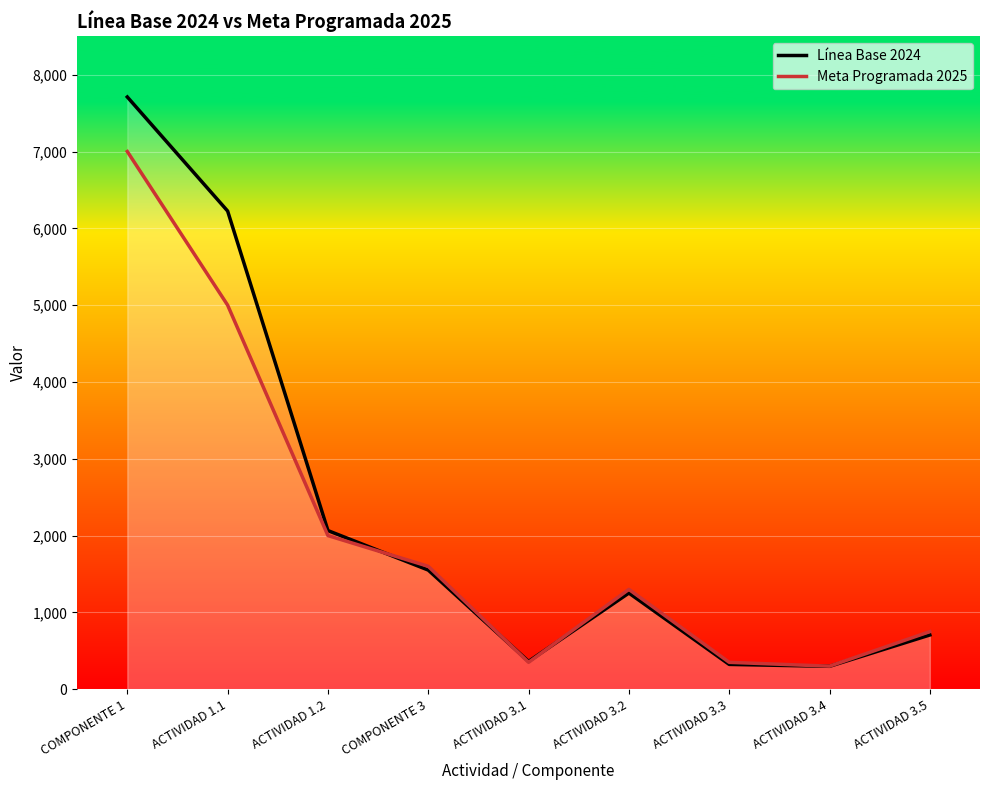

Rank the series by their average value, from lowest to highest.

Meta Programada 2025, Línea Base 2024